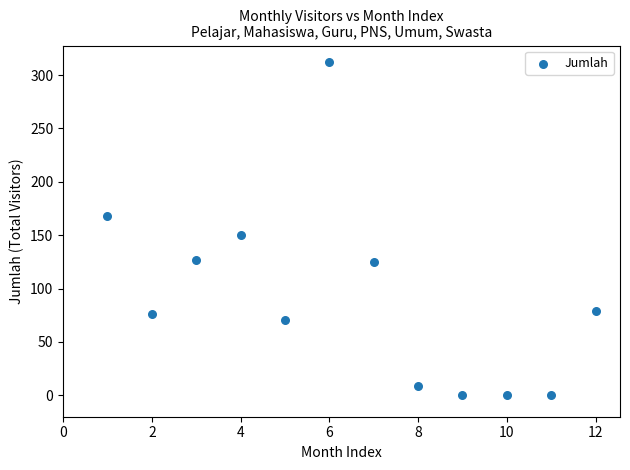

What Y value in the scatter plot is closest to 156?

150